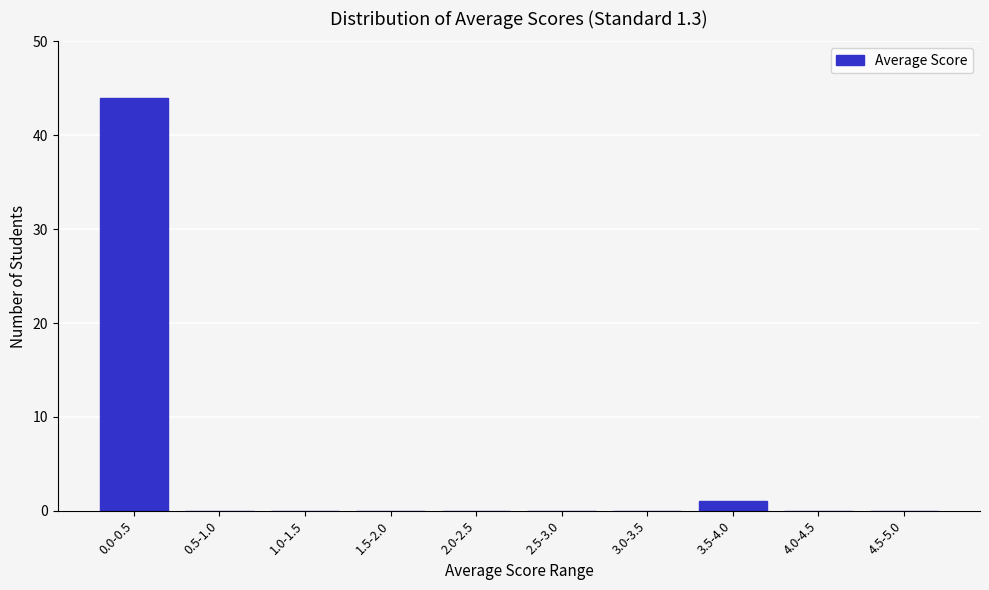

Reading left to right, list all the values displayed in this chart.

0.0-0.5=44	0.5-1.0=0	1.0-1.5=0	1.5-2.0=0	2.0-2.5=0	2.5-3.0=0	3.0-3.5=0	3.5-4.0=1	4.0-4.5=0	4.5-5.0=0